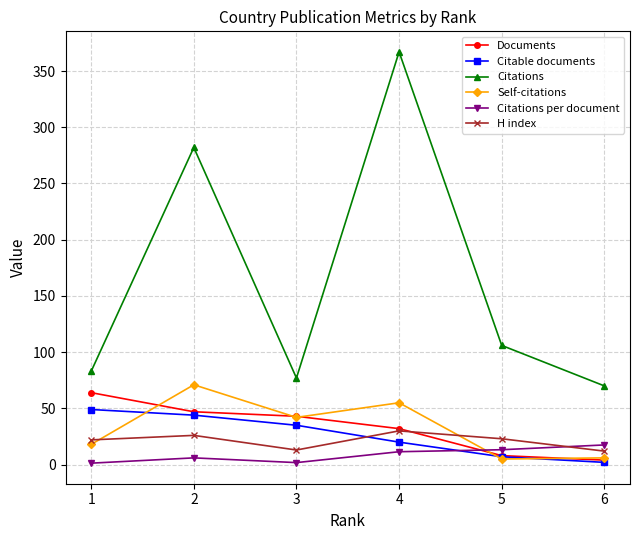

What is the approximate value of H index at 3?

13.0